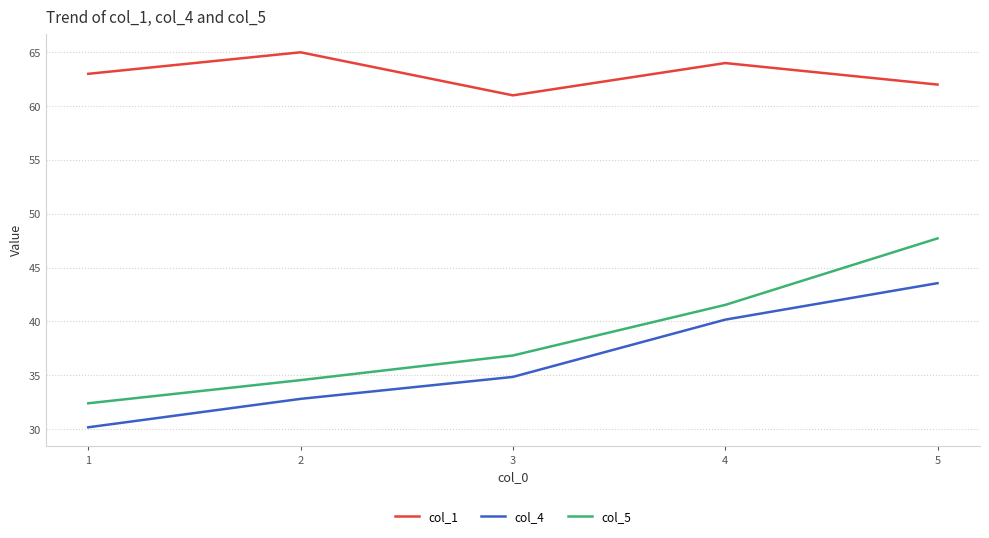

List the labels in order of col_1 value, smallest first.

3, 5, 1, 4, 2